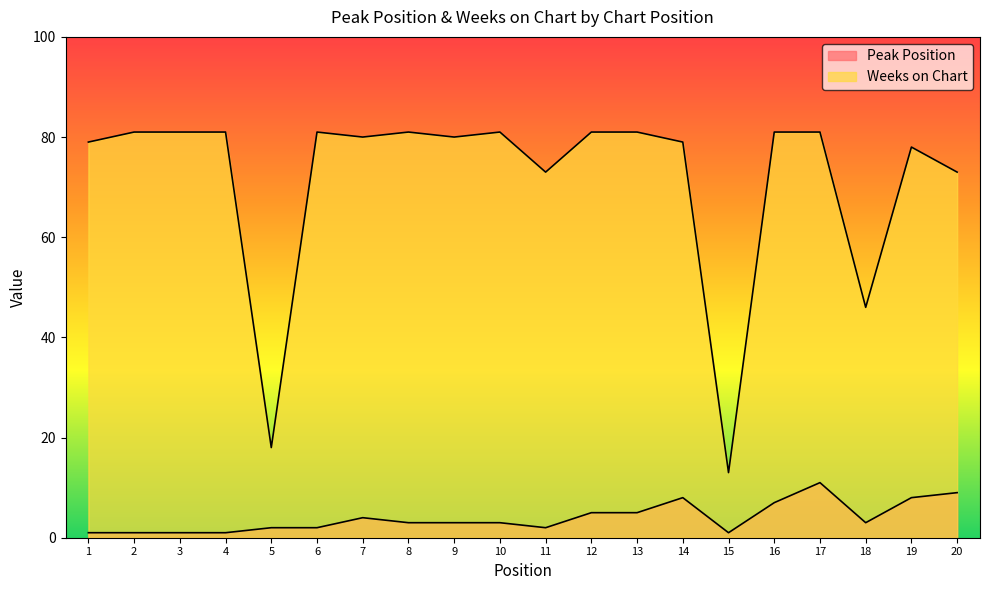

Which series has the largest total across all categories?

Weeks on Chart